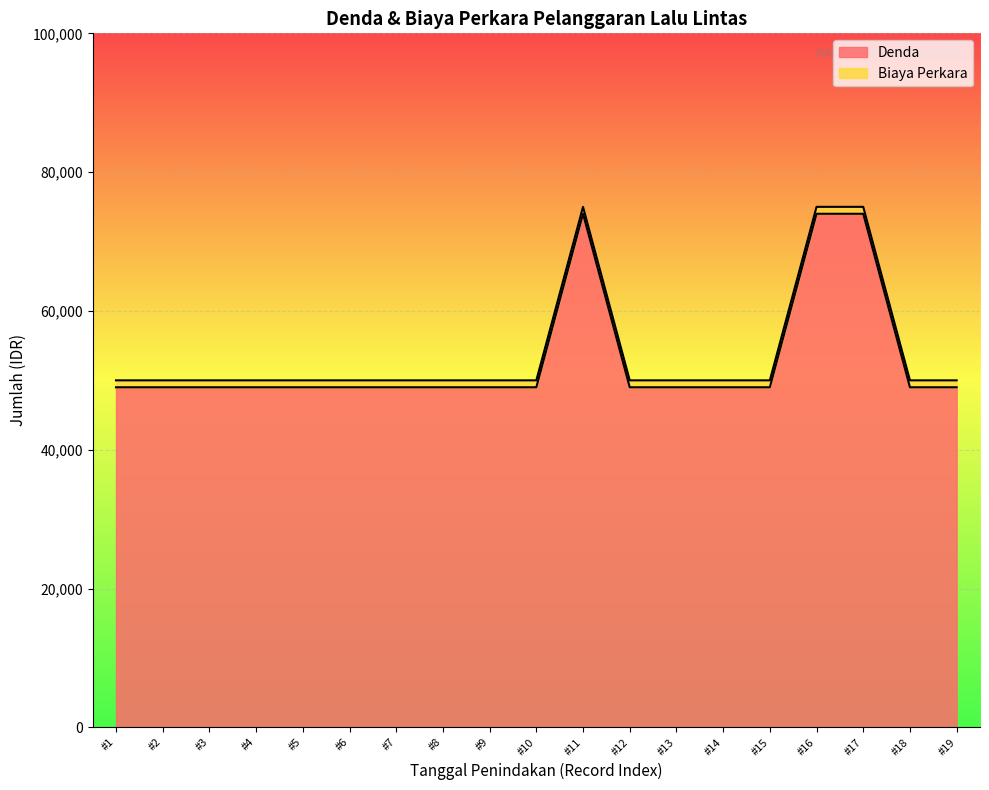

What is the average value?

52947